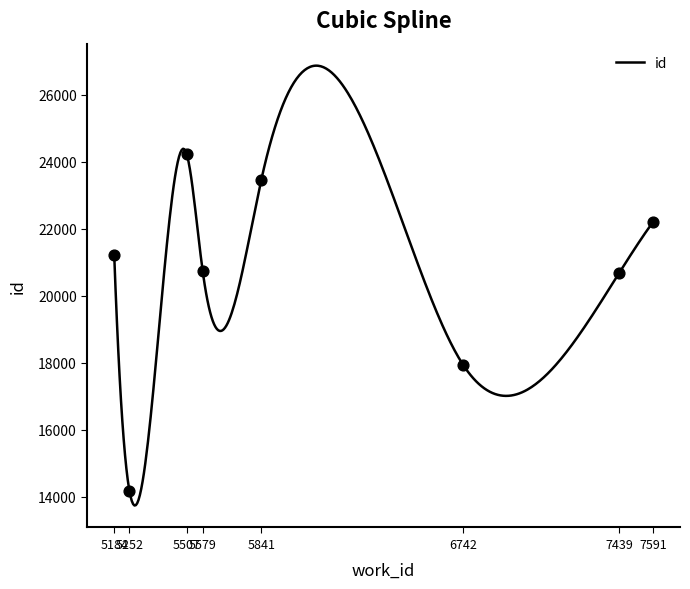

What is the change in value from 7439 to 7591?

+1531